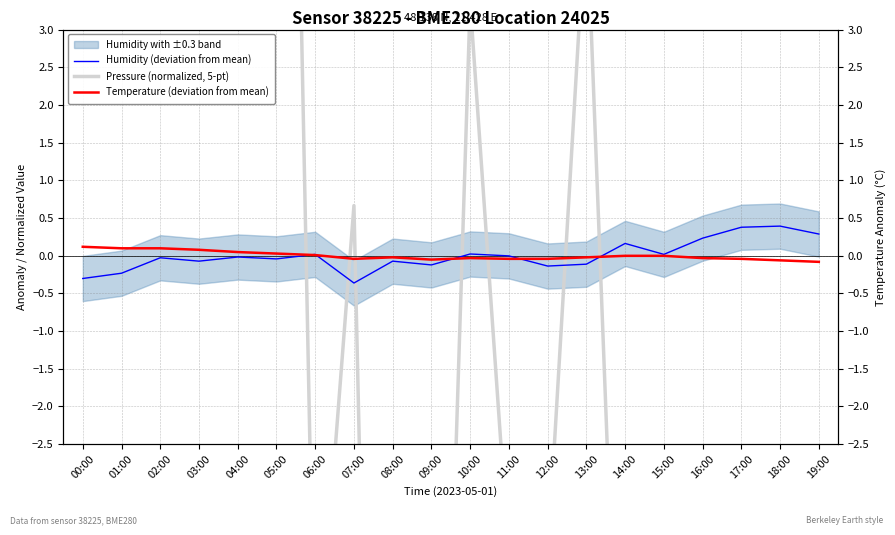

Read the Humidity (deviation from mean) value at 16:00.

0.2